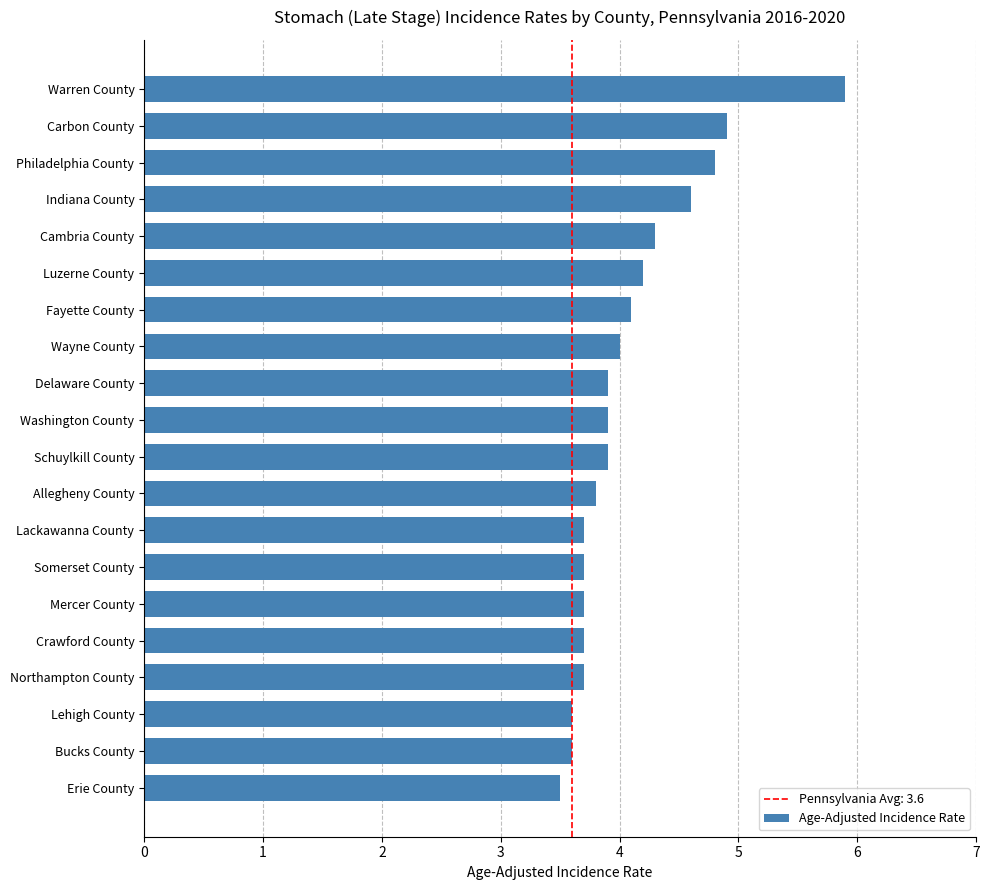

Count the number of data series in this chart.

1